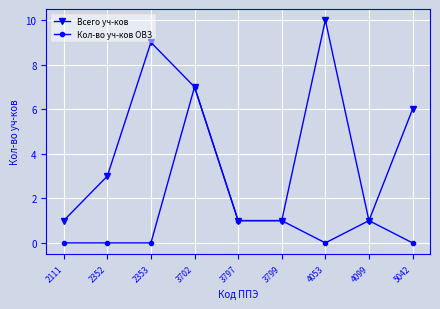

At which category is the sum across all series the highest?

3702